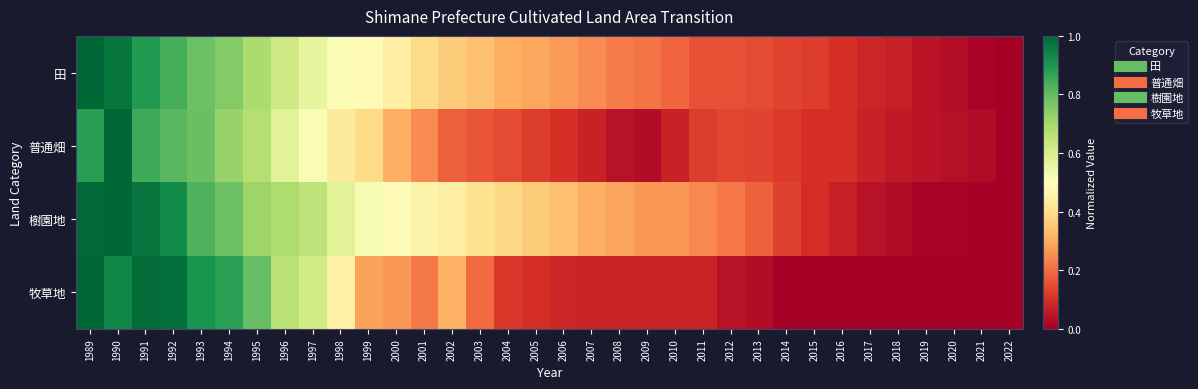

Reading left to right, list all the values displayed in this chart.

田: 1989=1.0	1990=1.0	1991=0.9	1992=0.8	1993=0.8	1994=0.8	1995=0.7	1996=0.6	1997=0.6	1998=0.5	1999=0.5	2000=0.4	2001=0.4	2002=0.4	2003=0.3	2004=0.3	2005=0.3	2006=0.3	2007=0.2	2008=0.2	2009=0.2	2010=0.2	2011=0.2	2012=0.2	2013=0.1	2014=0.1	2015=0.1	2016=0.1	2017=0.1	2018=0.1	2019=0.0	2020=0.0	2021=0.0	2022=0.0
普通畑: 1989=0.9	1990=1.0	1991=0.8	1992=0.8	1993=0.8	1994=0.7	1995=0.7	1996=0.6	1997=0.5	1998=0.4	1999=0.4	2000=0.3	2001=0.2	2002=0.2	2003=0.2	2004=0.1	2005=0.1	2006=0.1	2007=0.1	2008=0.0	2009=0.0	2010=0.1	2011=0.1	2012=0.1	2013=0.1	2014=0.1	2015=0.1	2016=0.1	2017=0.1	2018=0.1	2019=0.0	2020=0.0	2021=0.0	2022=0.0
樹園地: 1989=1.0	1990=1.0	1991=1.0	1992=0.9	1993=0.8	1994=0.8	1995=0.7	1996=0.7	1997=0.7	1998=0.6	1999=0.5	2000=0.5	2001=0.5	2002=0.4	2003=0.4	2004=0.4	2005=0.4	2006=0.3	2007=0.3	2008=0.3	2009=0.3	2010=0.3	2011=0.2	2012=0.2	2013=0.2	2014=0.1	2015=0.1	2016=0.1	2017=0.0	2018=0.0	2019=0.0	2020=0.0	2021=0.0	2022=0.0
牧草地: 1989=1.0	1990=0.9	1991=1.0	1992=1.0	1993=0.9	1994=0.9	1995=0.8	1996=0.7	1997=0.6	1998=0.5	1999=0.3	2000=0.3	2001=0.2	2002=0.3	2003=0.2	2004=0.1	2005=0.1	2006=0.1	2007=0.1	2008=0.1	2009=0.1	2010=0.1	2011=0.1	2012=0.0	2013=0.0	2014=0.0	2015=0.0	2016=0.0	2017=0.0	2018=0.0	2019=0.0	2020=0.0	2021=0.0	2022=0.0